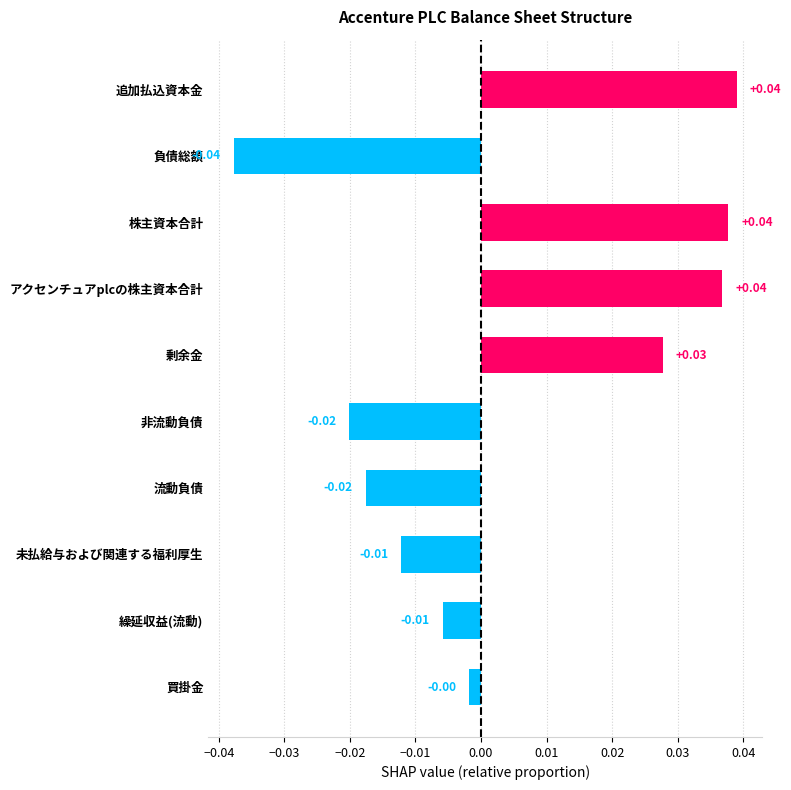

Which category has the lowest value across all series?

負債総額